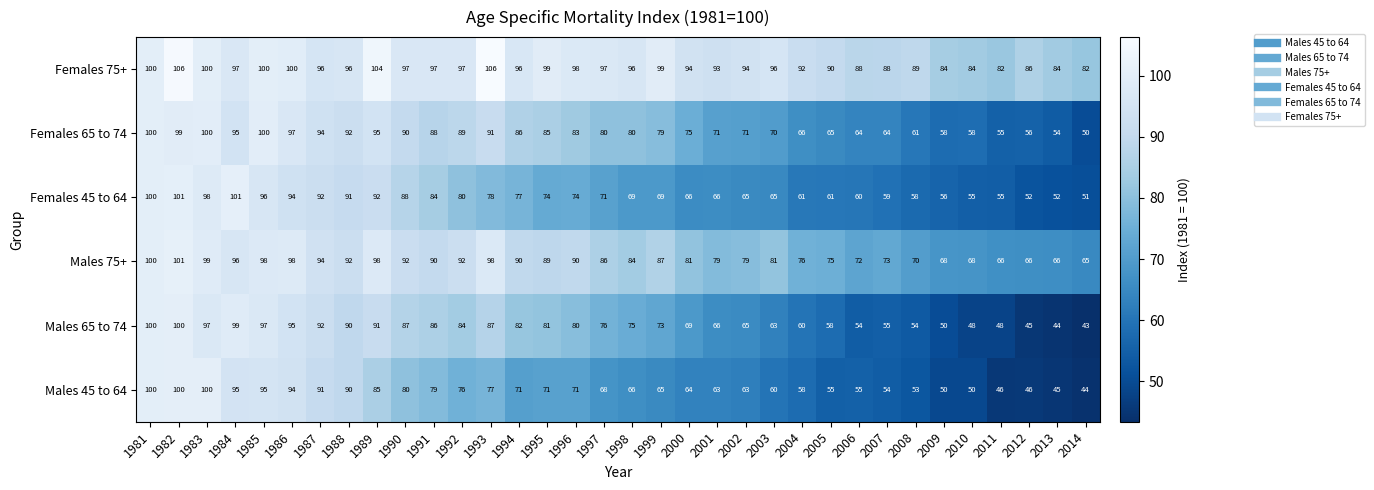

What is the maximum value shown in the chart?

106